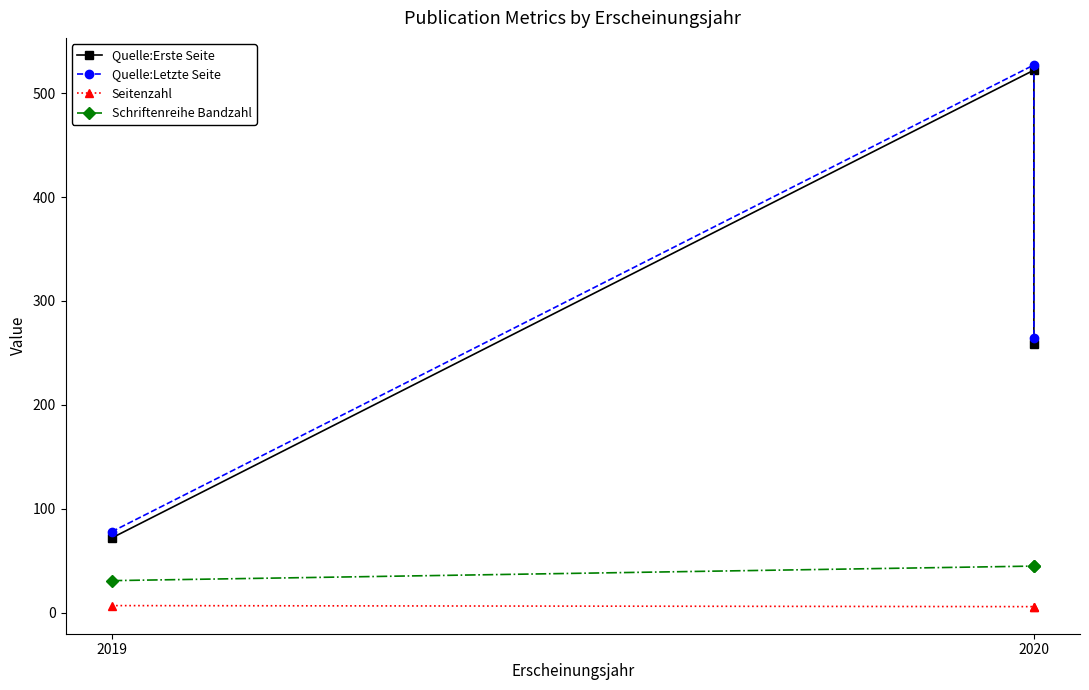

Is the value of Seitenzahl at 2019 greater than the value of Quelle:Erste Seite at 2020?

No